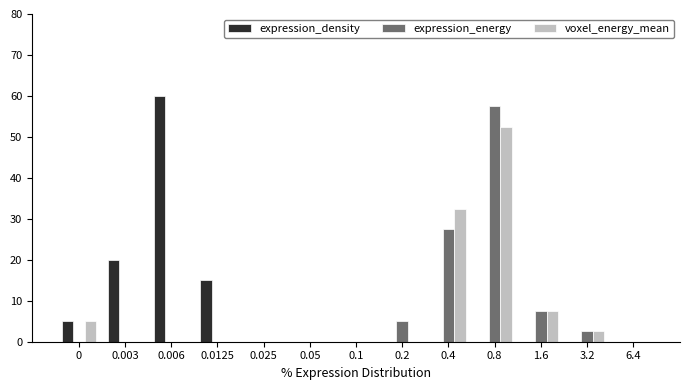

What is the maximum value for expression_energy?

57.5